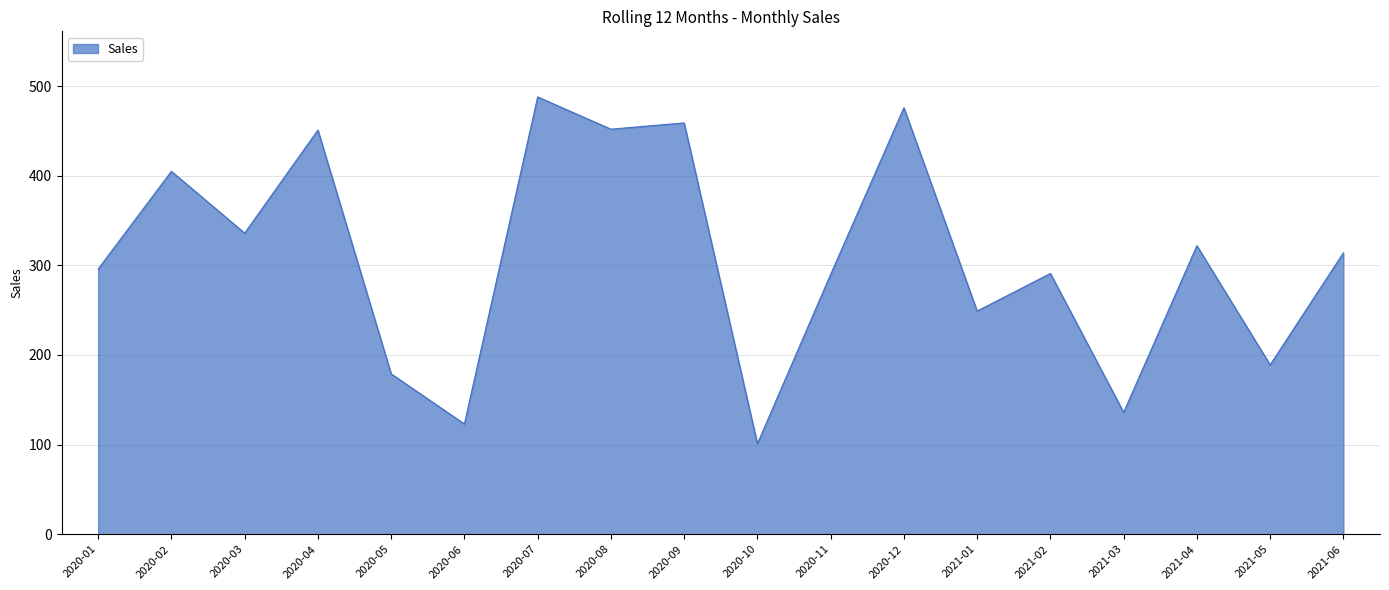

How many interior local valleys (lower than both neighbors) does the data have?

7